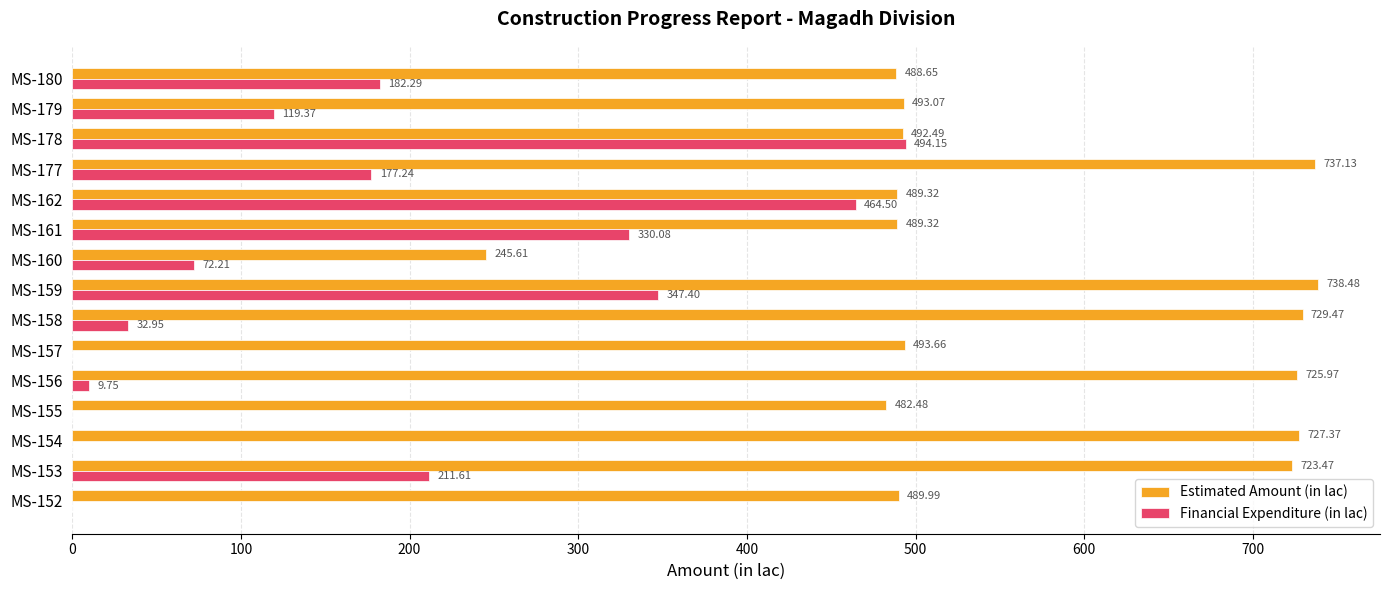

How many values in the Financial Expenditure (in lac) series exceed 119?

8